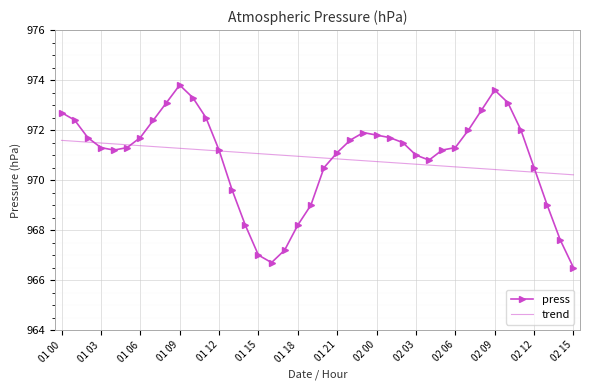

Rank the series by their maximum value, from highest to lowest.

press, trend